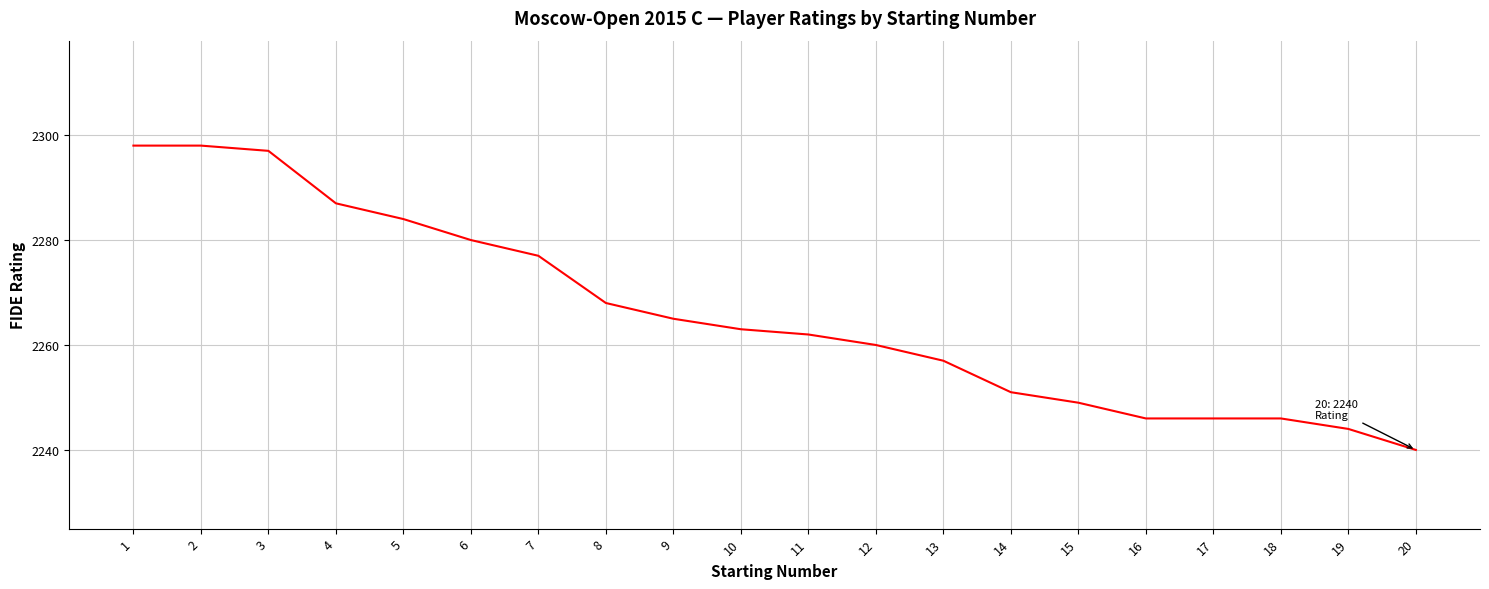

What is the change in value from 12 to 17?

-14